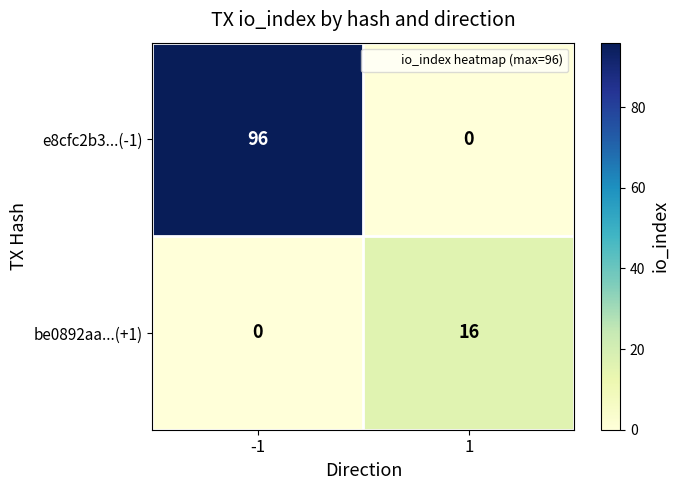

Is it true that be0892aa...(+1) equals 0 at -1?

True